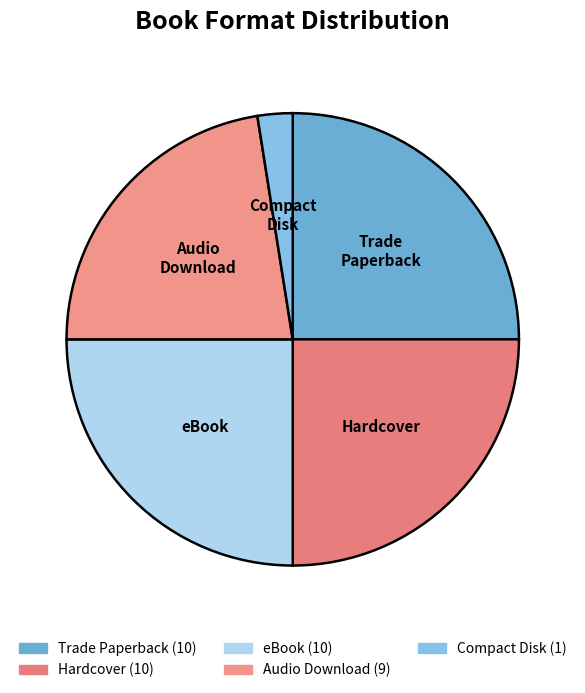

Which category has the smallest portion of the pie?

Compact Disk